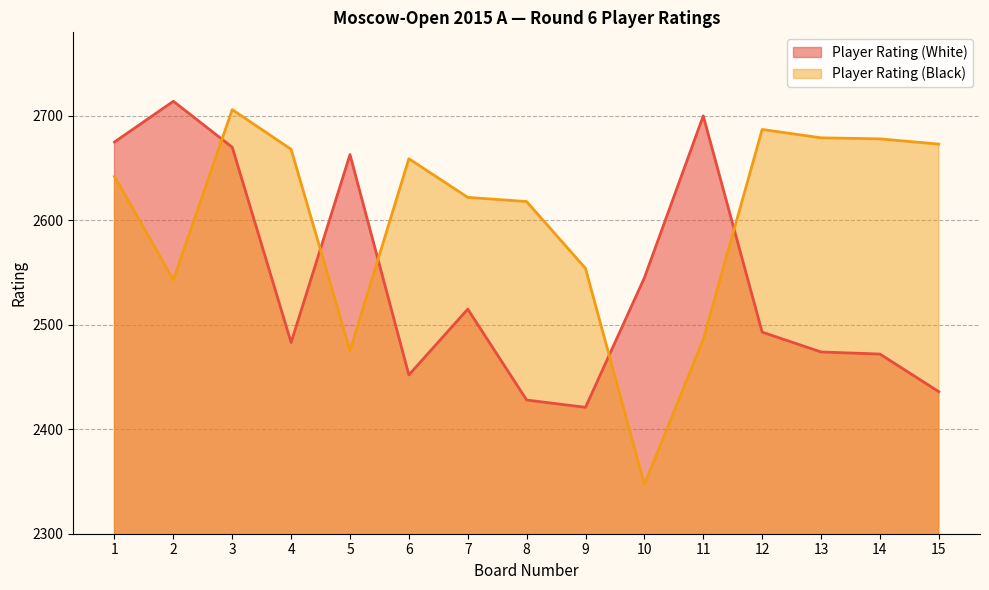

Does the chart display data point markers on the line(s)?

No